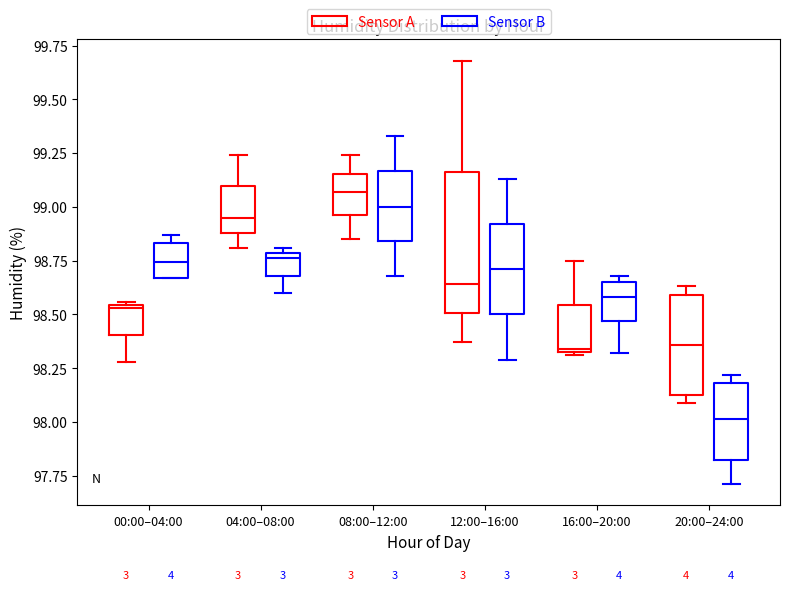

Where is the lower edge of the box for 08:00–12:00 (Sensor B) on the y-axis? The values are not printed on the chart, so give them approximately, as read against the axis.

98.85